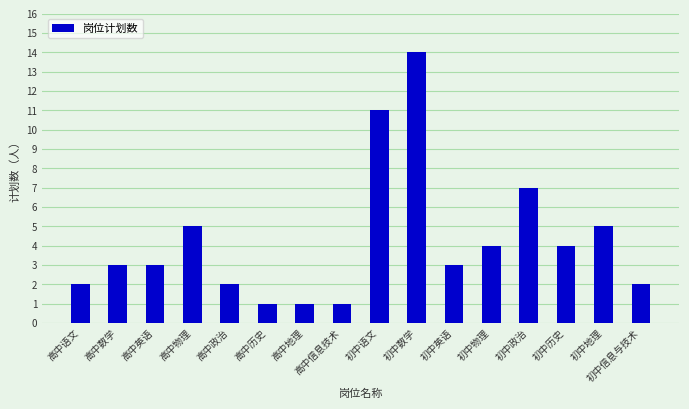

Is it true that the value at 初中信息与技术 is 1?

False